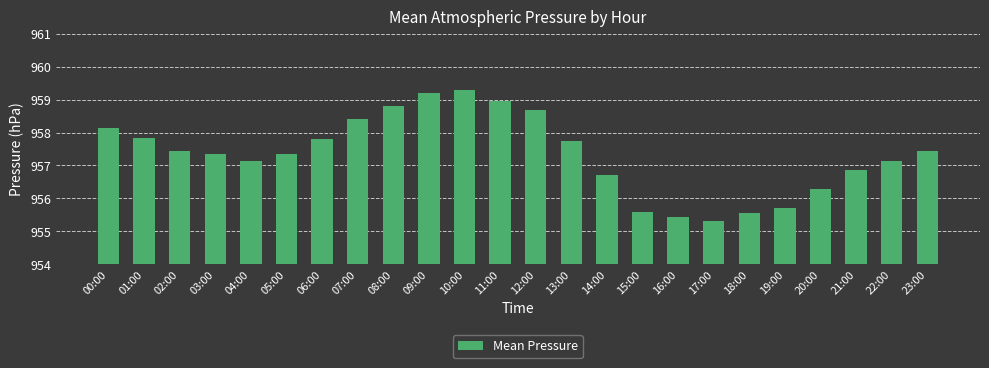

Approximately how many times larger is the value at 13:00 compared to 11:00?

1.0